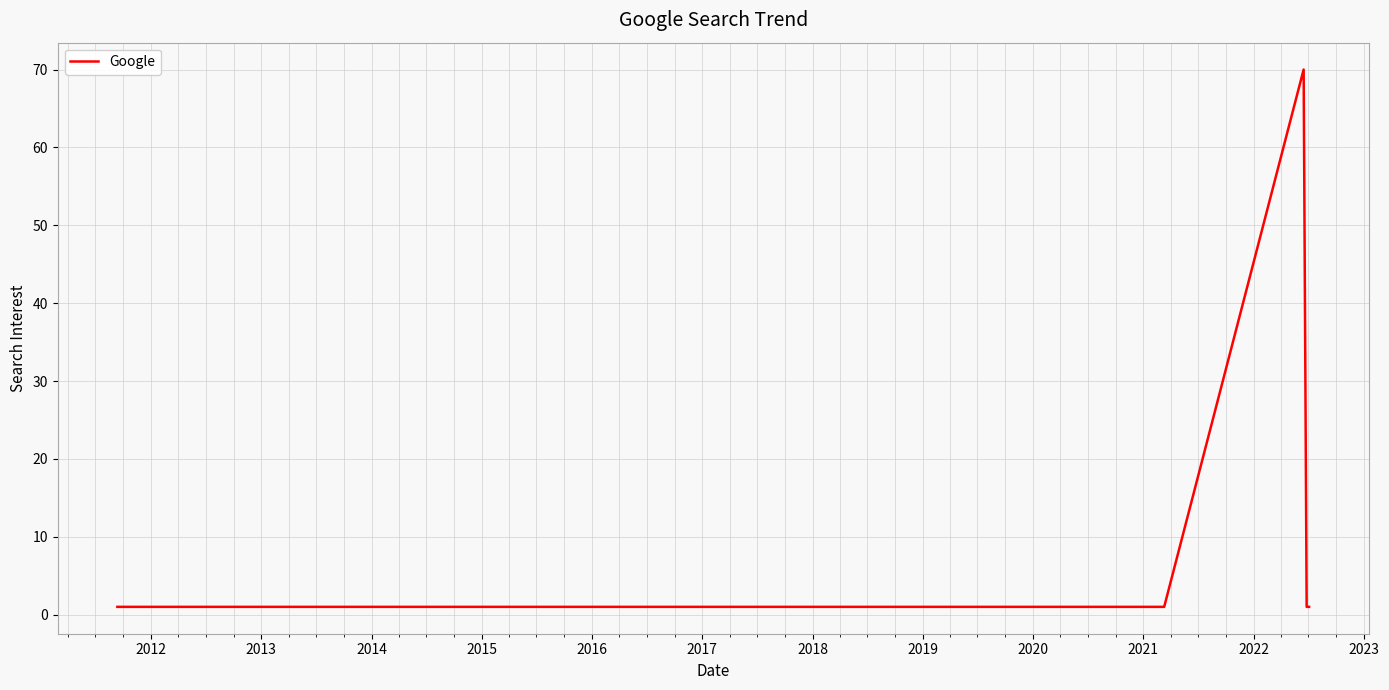

What is the maximum value shown in the chart?

70